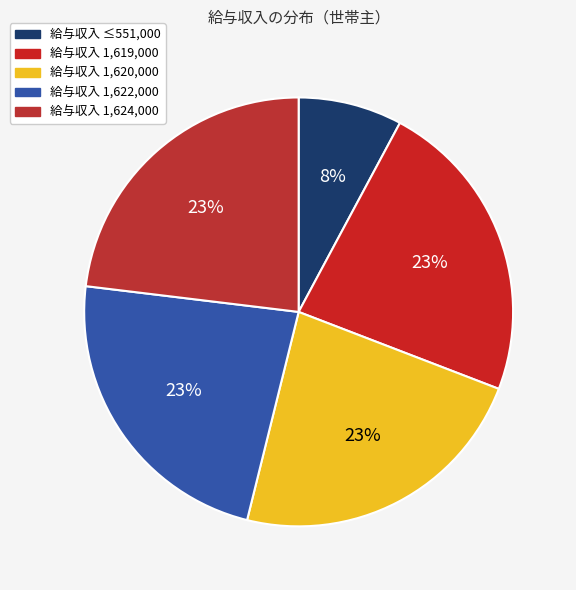

How many segments does this pie chart have?

5